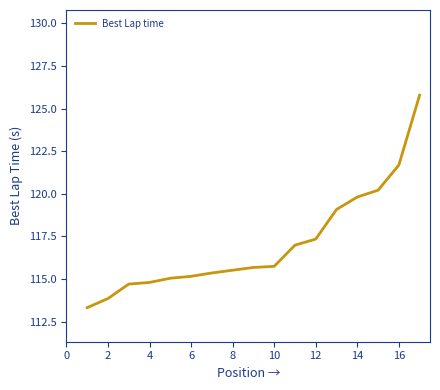

What is the minimum value shown in the chart?

113.3